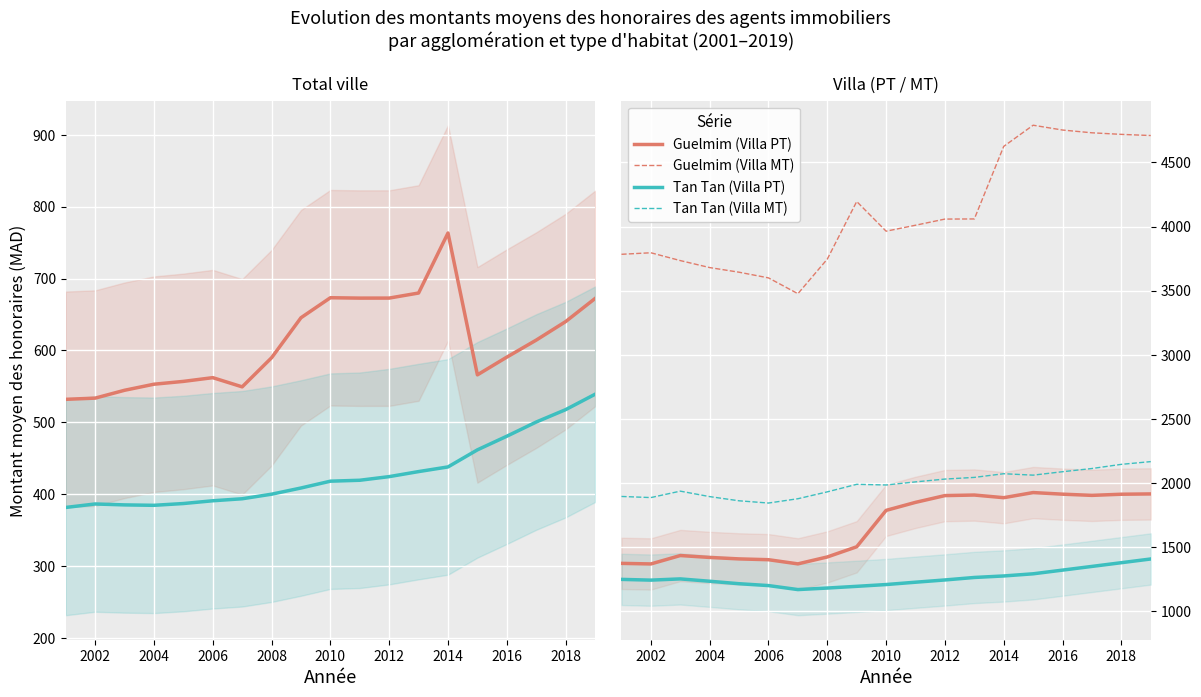

At which category does Guelmim (Villa PT) reach its first local valley?

2002